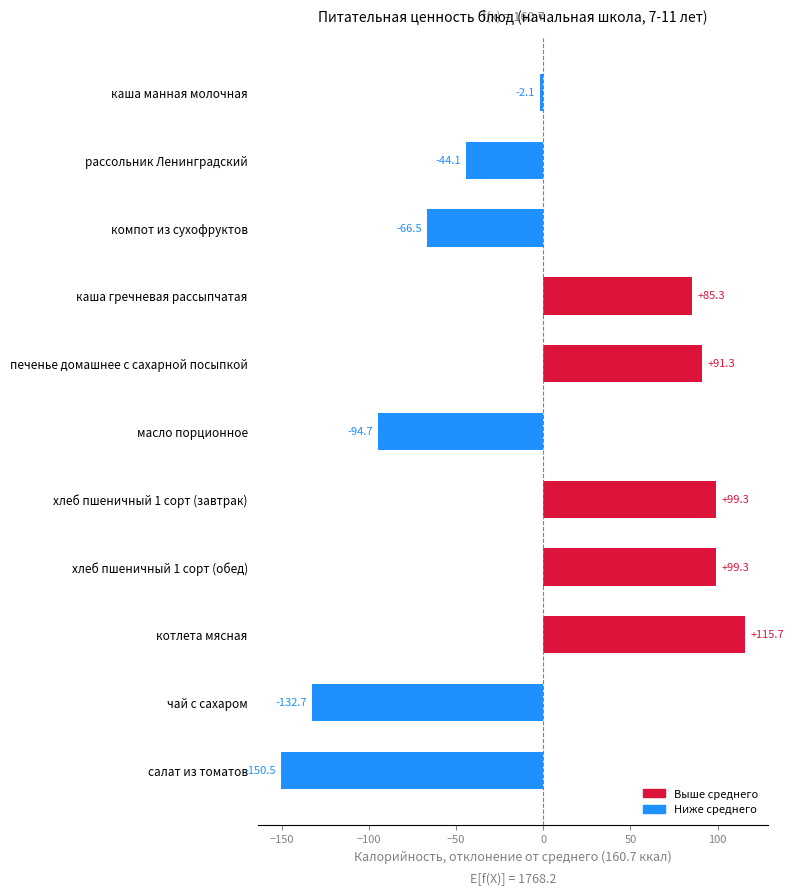

What value does the data have at масло порционное?

-94.7